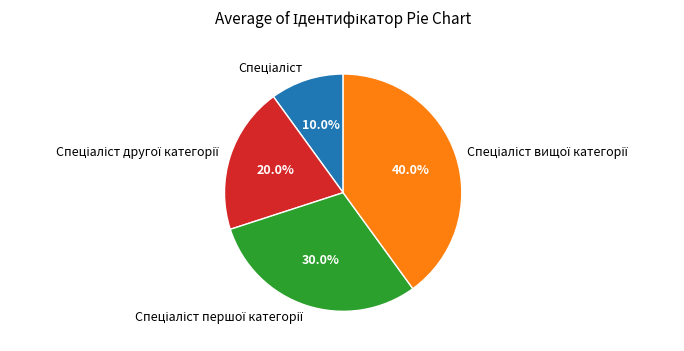

Is there a majority slice in this chart?

No